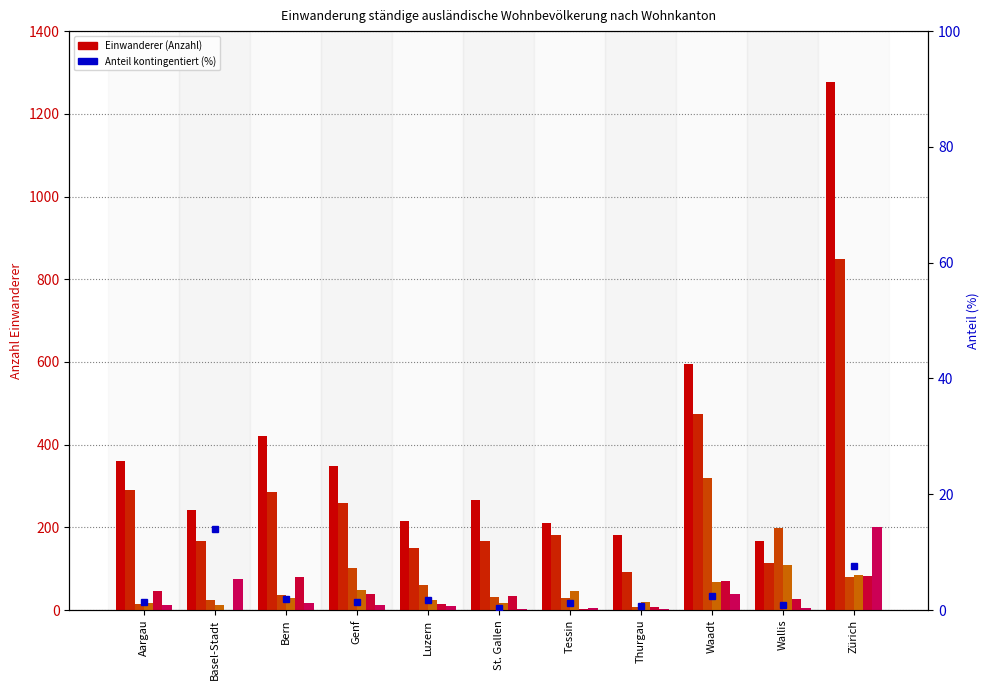

Reading right to left, what are all the values shown in this chart?

Erwerbstätigkeit ohne Kontingentierung: 1276	168	596	181	210	265	215	348	420	242	361
Familien-nachzug: 848	114	475	91	181	166	149	260	285	166	290
Aus- und Weiterbildung: 81	199	320	8	28	32	61	101	36	25	15
Aufenthaltsbewilligung ohne Erwerbstätigkeit: 85	109	67	20	47	17	25	48	28	11	17
Anerkannter Flüchtling: 82	26	71	7	2	33	14	38	79	1	45
Kontingentierte Erwerbstätigkeit: 200	5	38	2	6	2	9	13	18	74	11